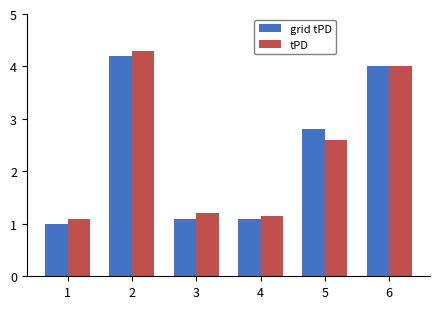

The tPD series shows 1.2 at 3. True or false?

True